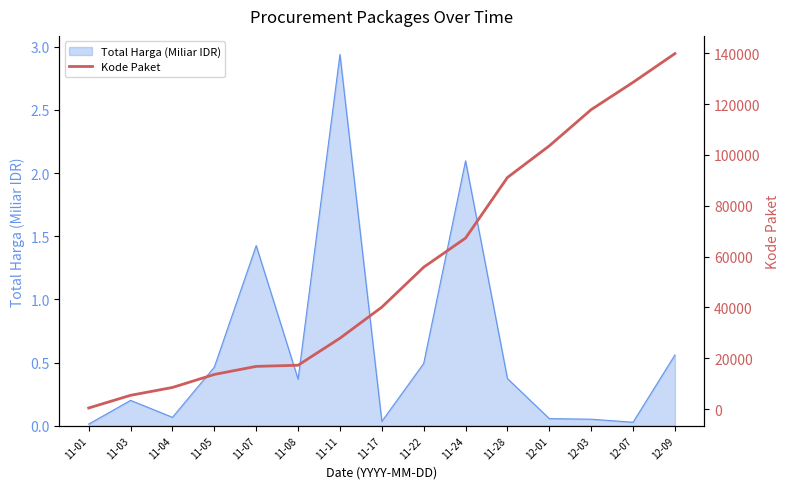

True or false: Total Harga (Miliar IDR) has a value of 1.9 at 11-11.

False